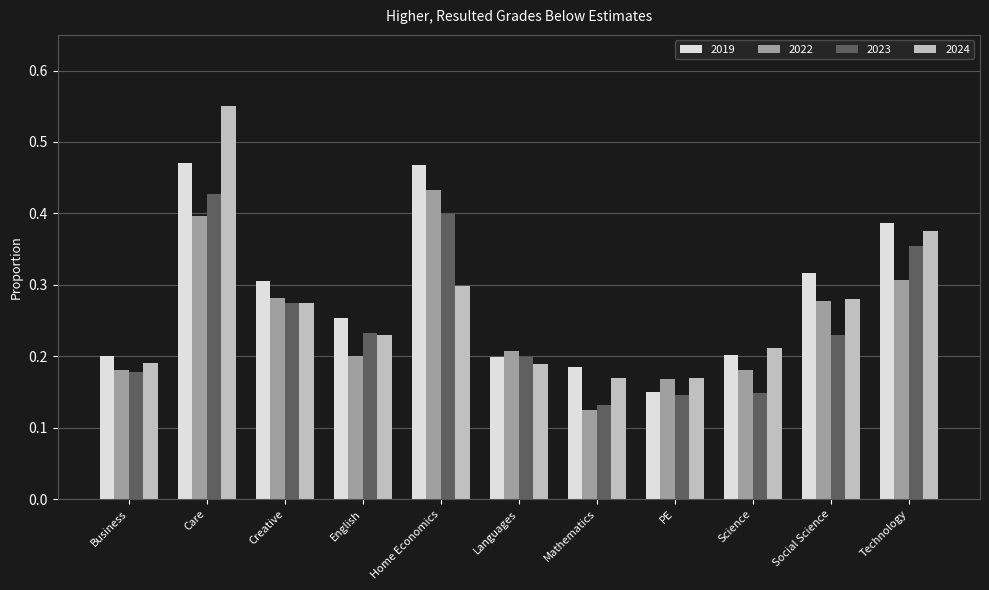

What is the sum of all 2019 values?

3.1